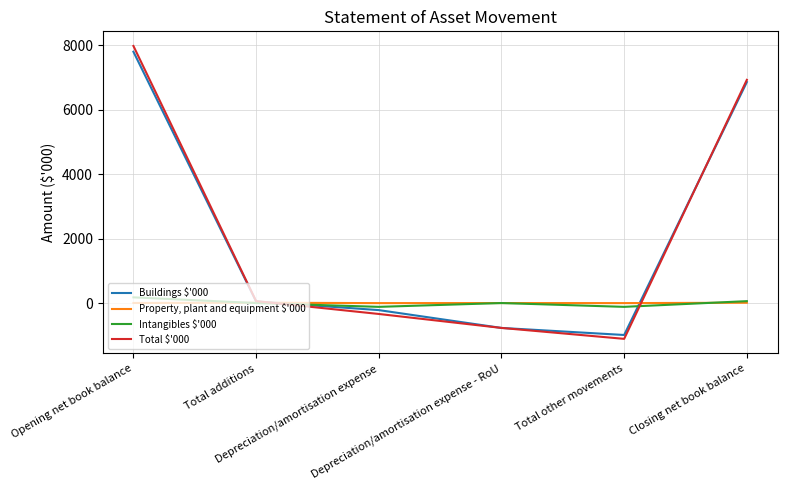

At which category does the chart reach its peak across all series?

Opening net book balance